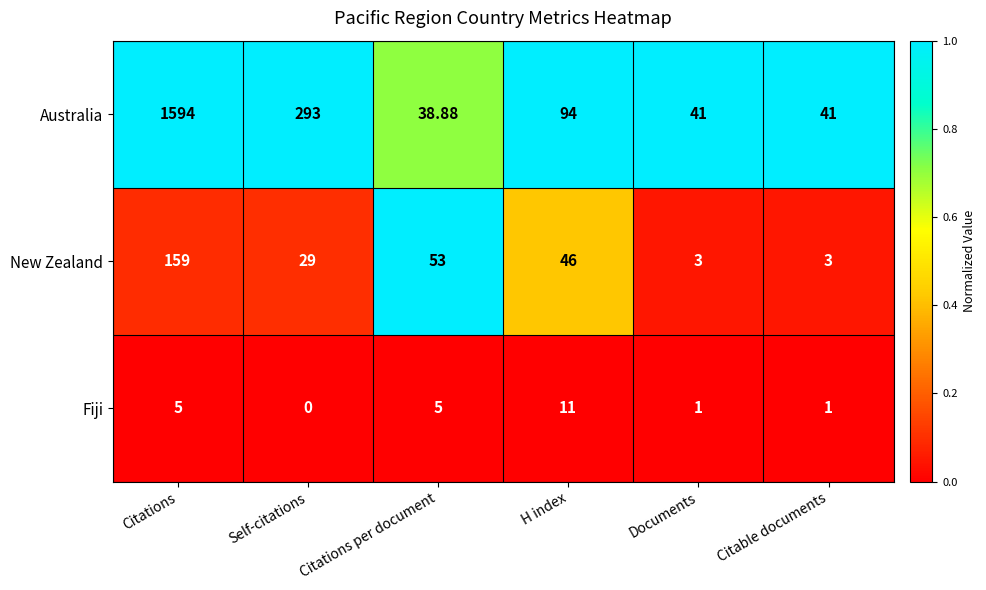

Where is Australia nearest to the value 816?

Self-citations